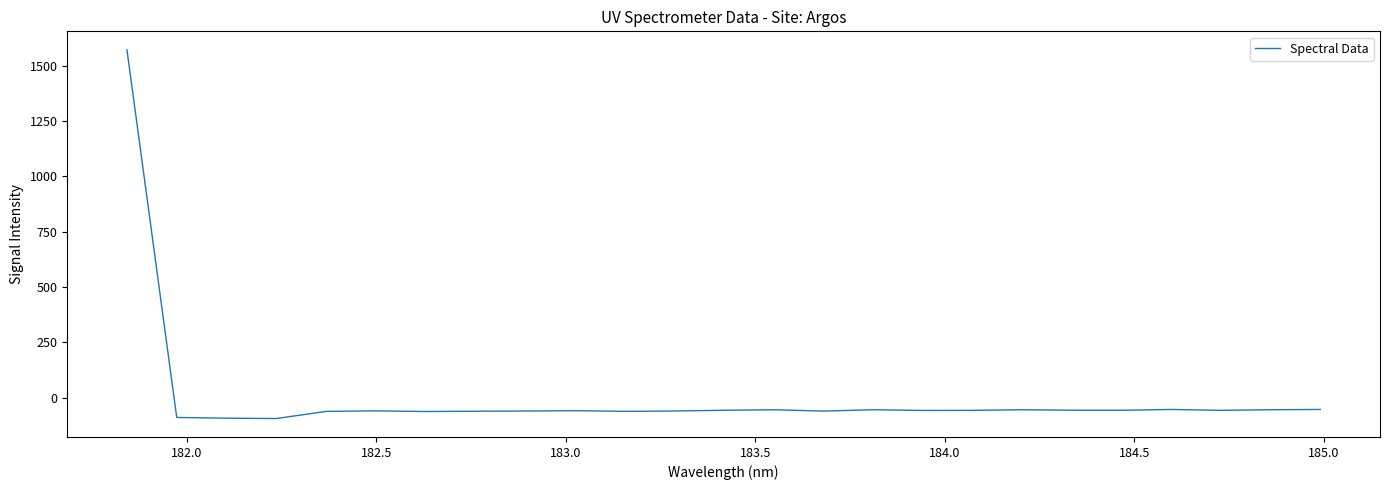

What is the maximum value shown in the chart?

1572.4